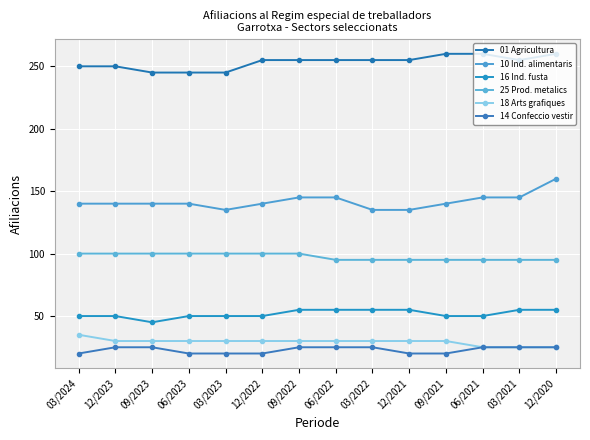

What is the value of the 18 Arts grafiques point at the 9th from the left?

30